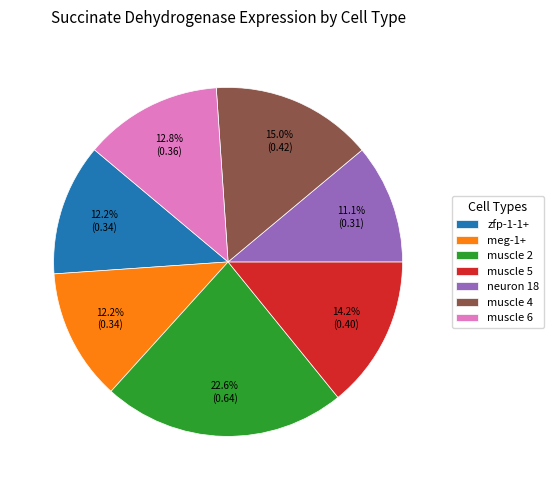

Combined, do muscle 2 and zfp-1-1+ account for over 50%?

No